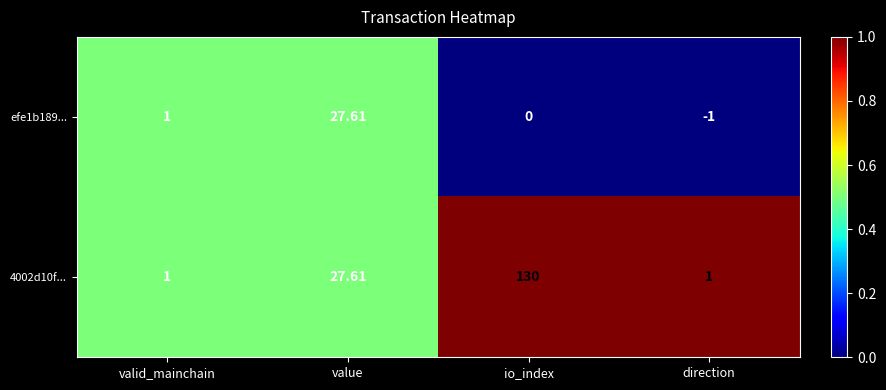

At which category is the sum across all series the highest?

io_index